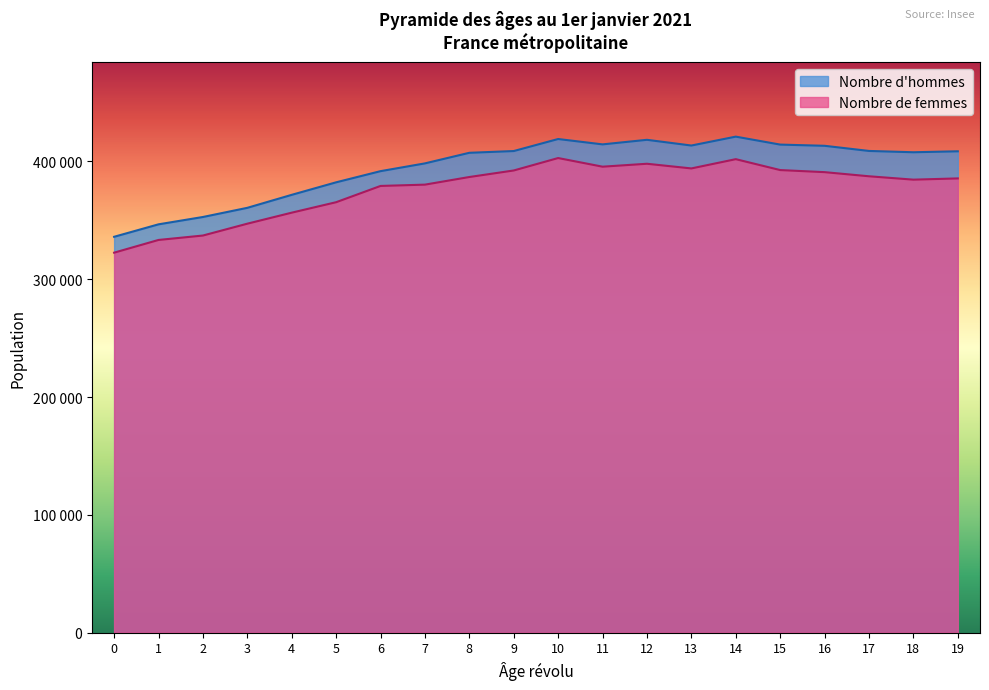

What is the sum of all Nombre d'hommes values?

7895384